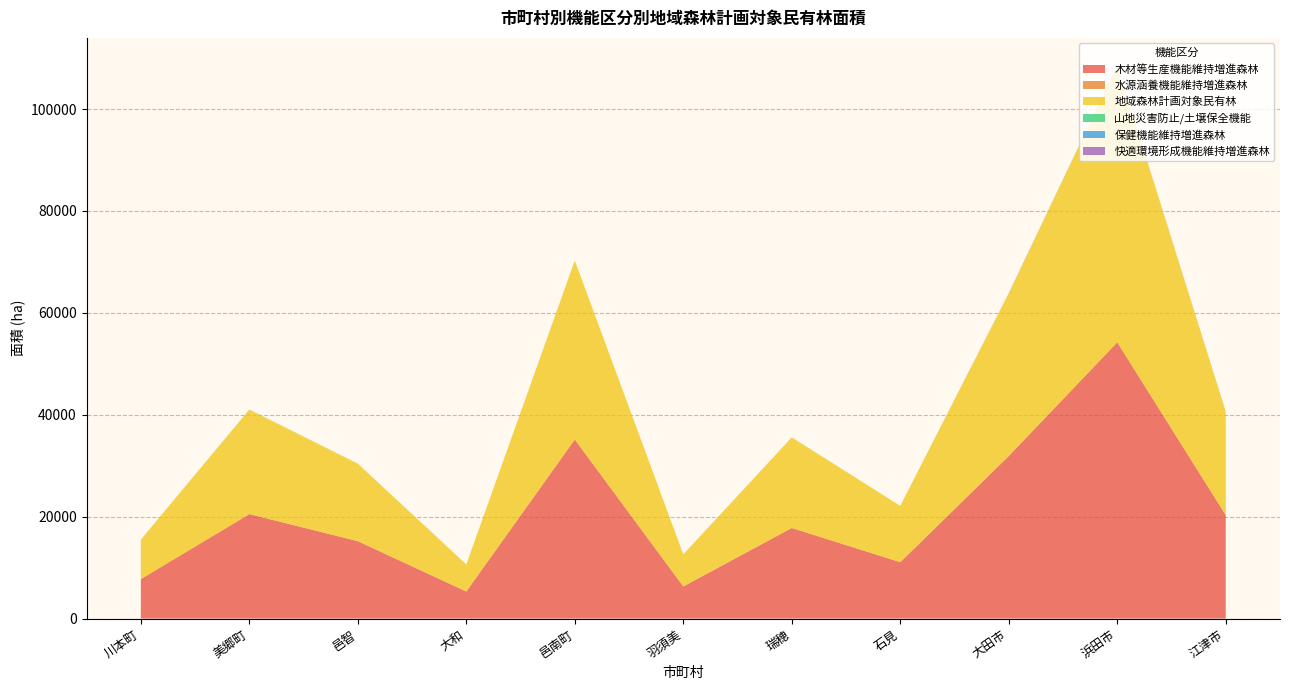

Reading right to left, extract all data points from this chart.

木材等生産機能維持増進森林: 20280	54209	31904	11058	17781	6300	35139	5309	15193	20503	7744
水源涵養機能維持増進森林: 0	28	0	0	0	0	0	0	0	0	0
地域森林計画対象民有林: 20293	54249	31931	11058	17781	6300	35139	5309	15200	20510	7744
山地災害防止/土壌保全機能: 1	1	1	0	0	0	0	0	7	7	0
保健機能維持増進森林: 12	39	25	0	0	0	0	0	0	0	0
快適環境形成機能維持増進森林: 12	10	7	0	0	0	0	0	0	0	0